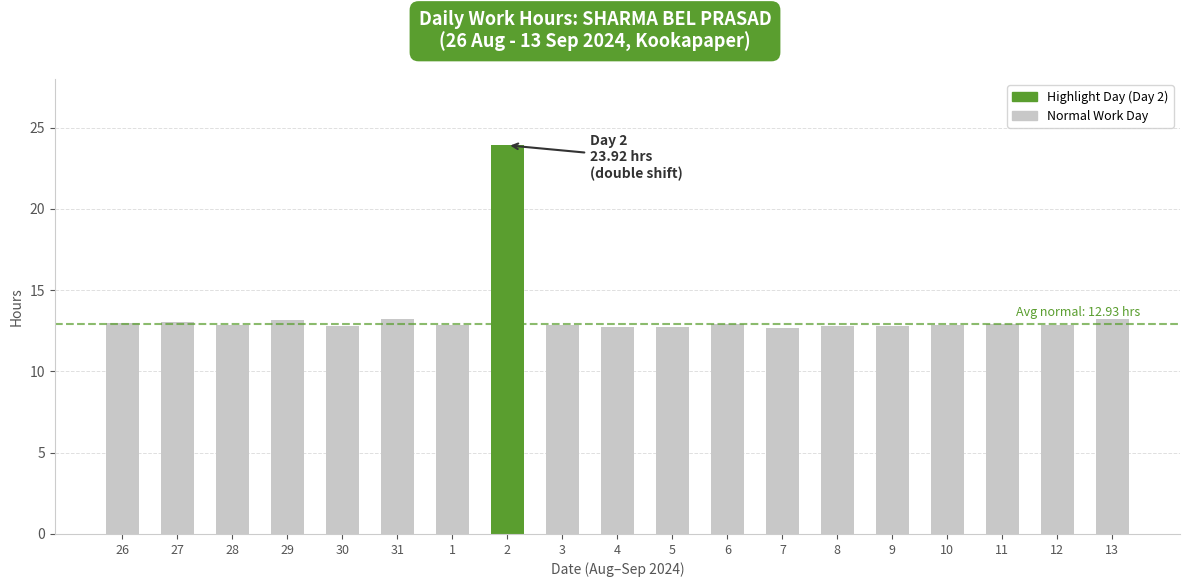

What is the sum of all values?

256.4